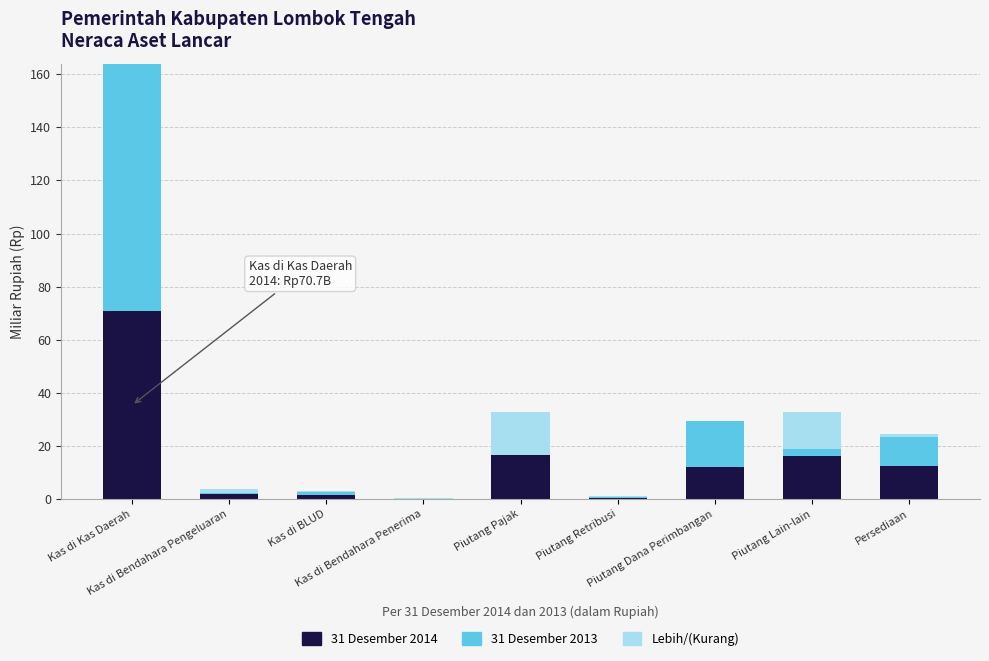

What is the maximum value for 31 Desember 2014?

70.7